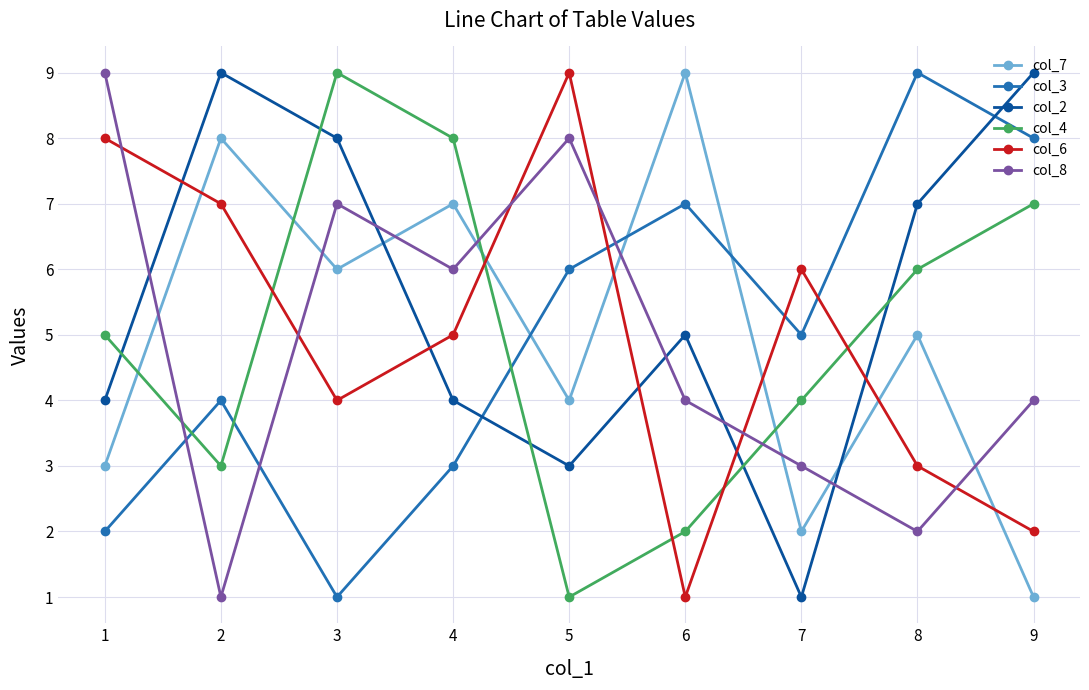

What is the maximum value shown in the chart?

9